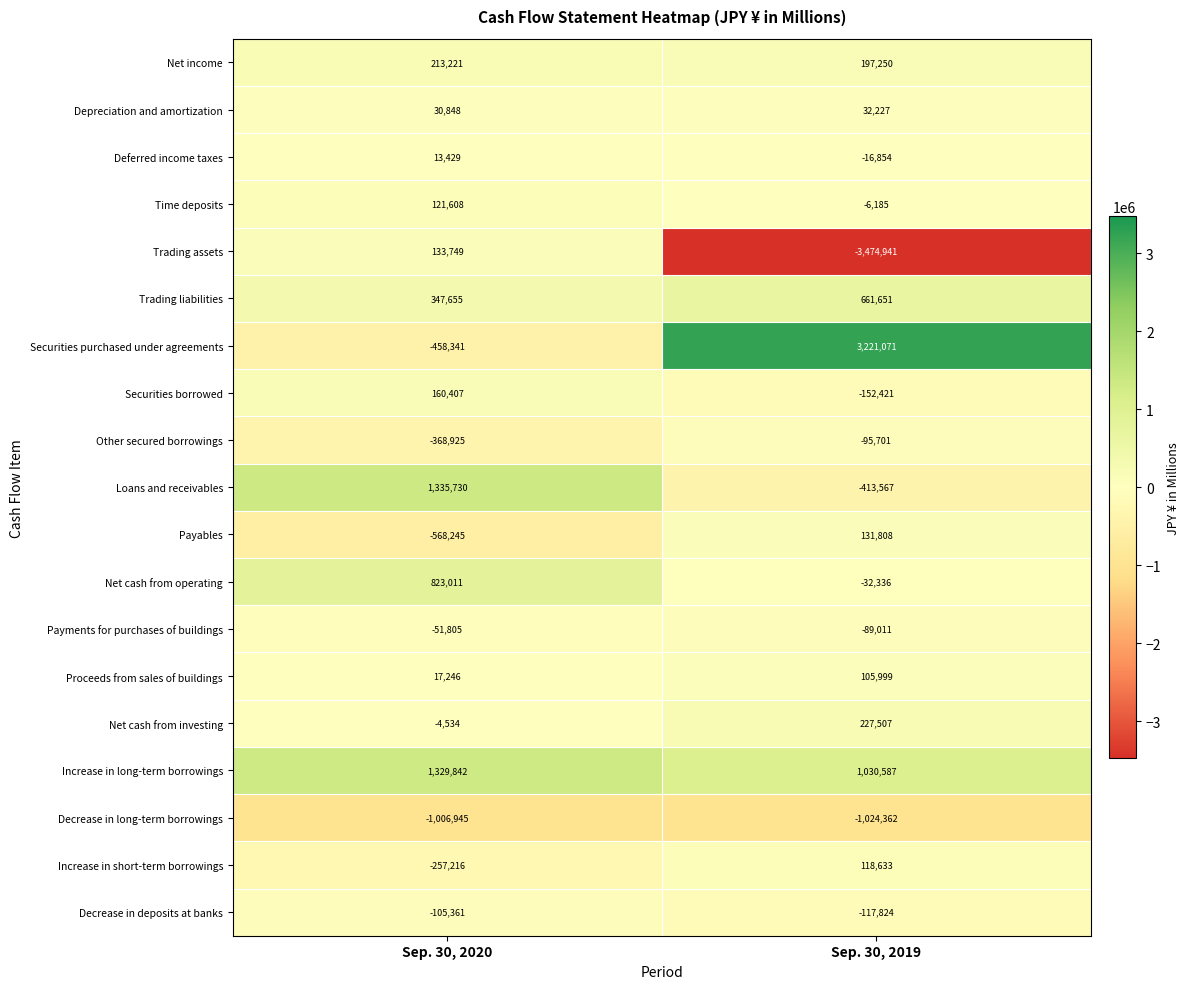

Which series has the largest range (max minus min)?

Securities purchased under agreements